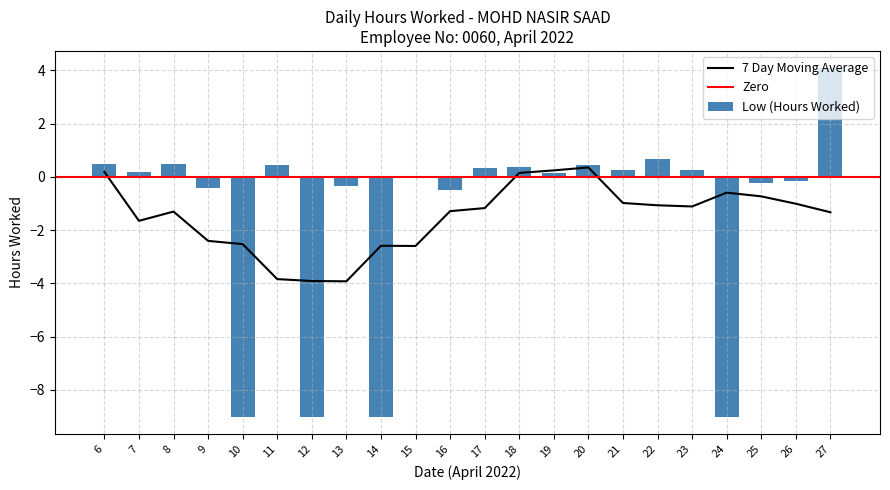

List the labels in order of value, smallest first.

10, 12, 14, 24, 16, 9, 13, 25, 26, 15, 19, 7, 21, 23, 17, 18, 11, 20, 8, 6, 22, 27